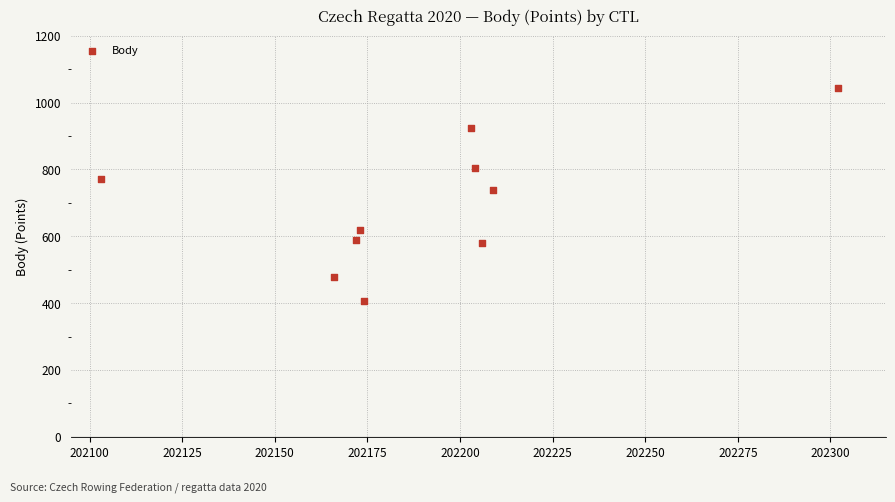

What Y value in the scatter plot is closest to 724?

740